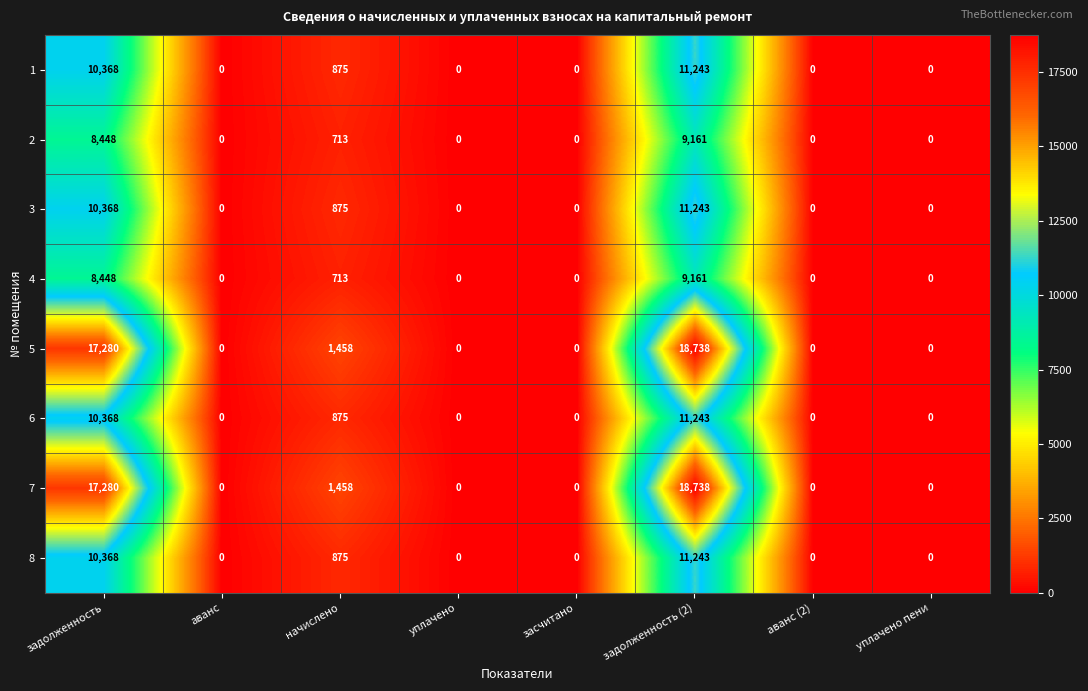

Count the number of data series in this chart.

8